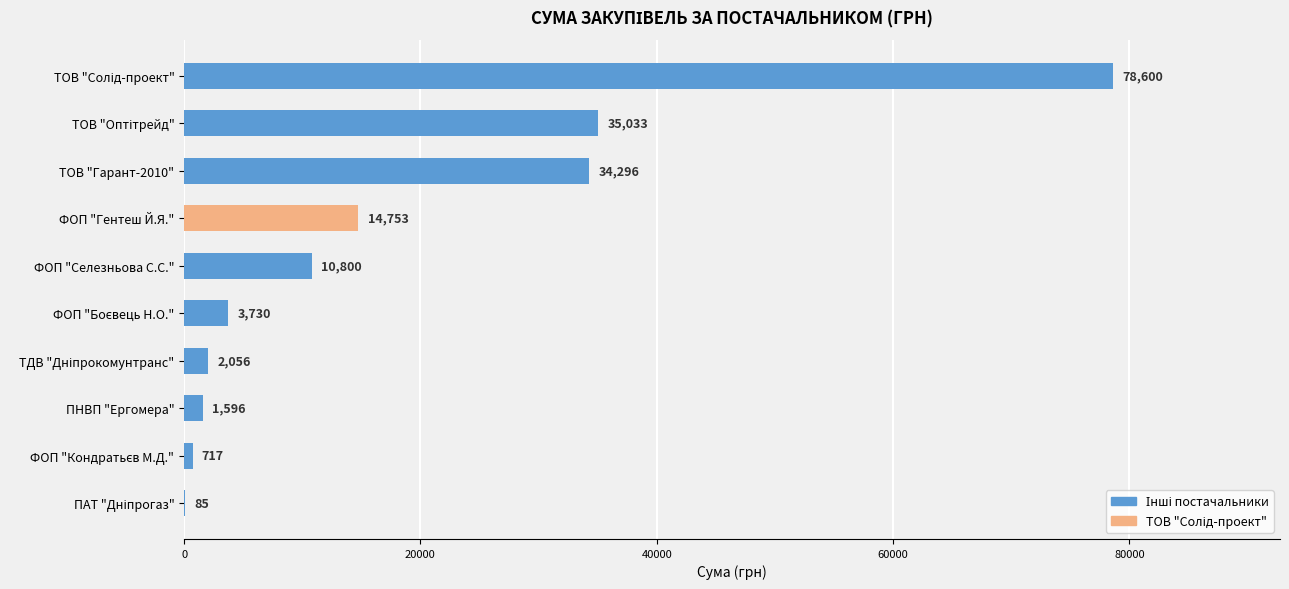

What is the change in value from ТОВ "Гарант-2010" to ФОП "Гентеш Й.Я."?

-19543.0